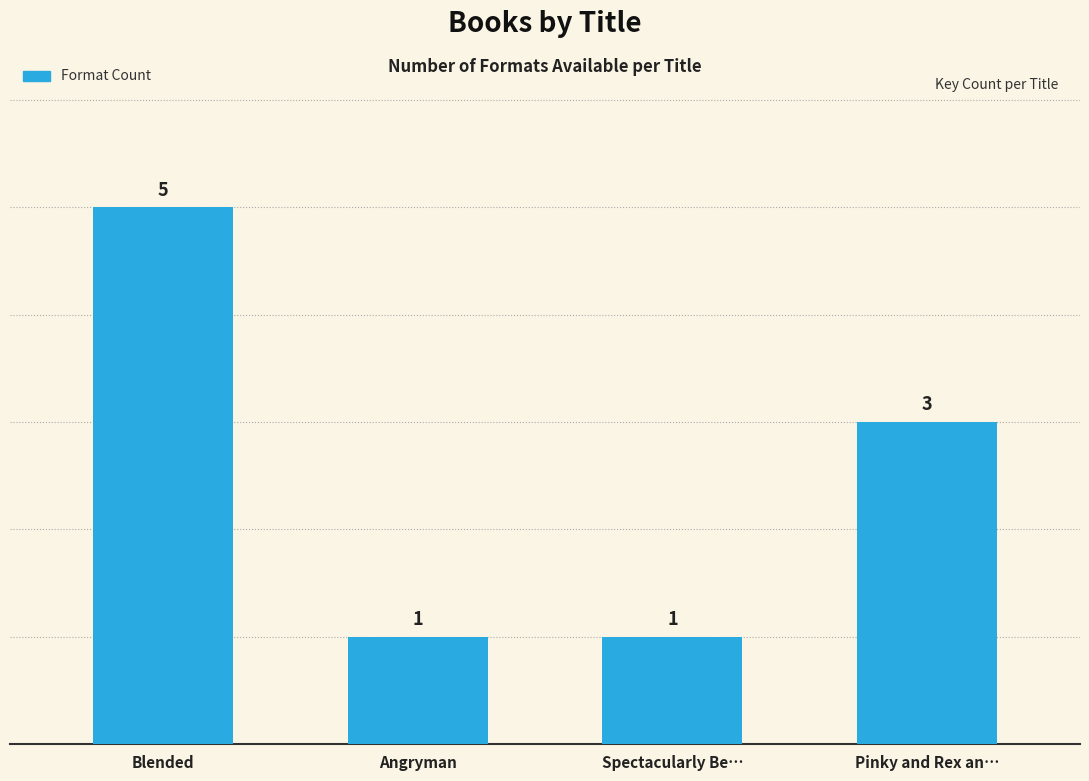

Is it true that the value at Angryman is 0?

False